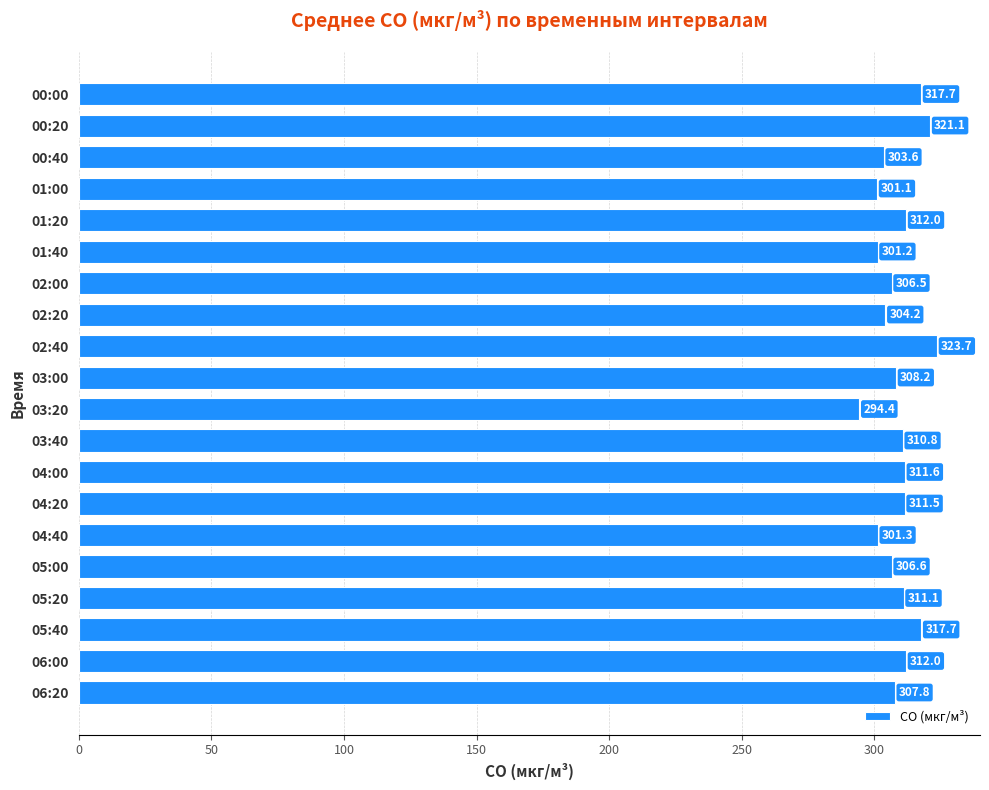

Reading top to bottom, list all the values displayed in this chart.

00:00=317.7	00:20=321.1	00:40=303.6	01:00=301.1	01:20=312.0	01:40=301.2	02:00=306.5	02:20=304.2	02:40=323.7	03:00=308.2	03:20=294.4	03:40=310.8	04:00=311.6	04:20=311.5	04:40=301.3	05:00=306.6	05:20=311.1	05:40=317.7	06:00=312.0	06:20=307.8